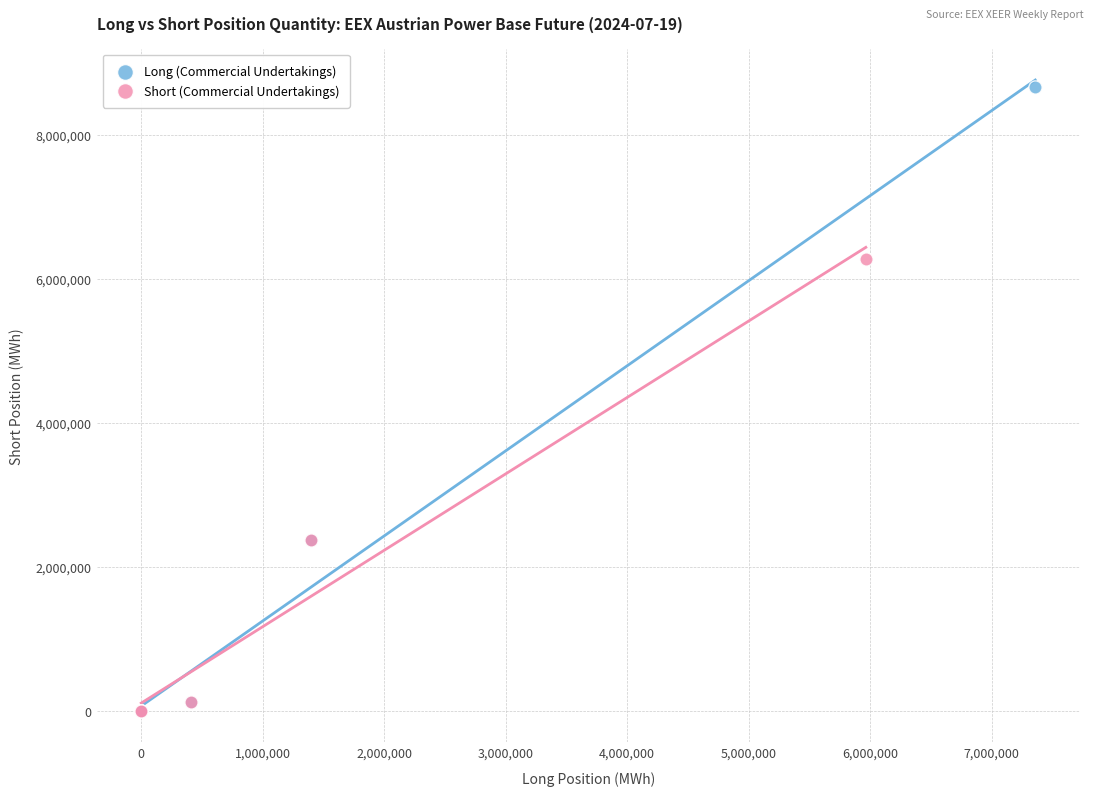

Which series contains the highest Y value?

Long (Commercial Undertakings)